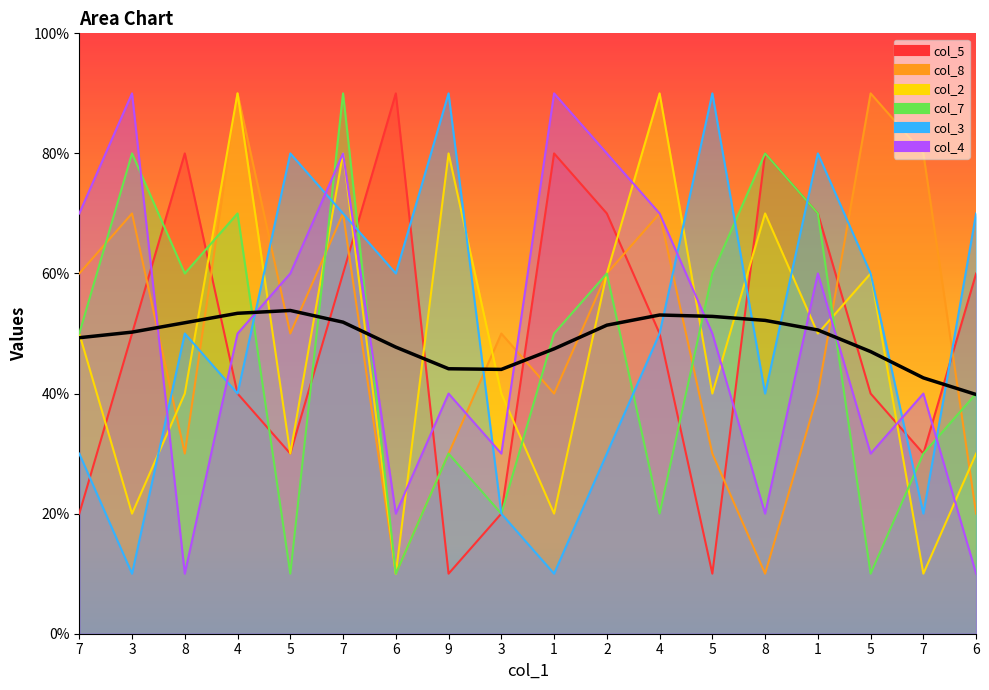

Where does the col_4 series first go above 5?

7